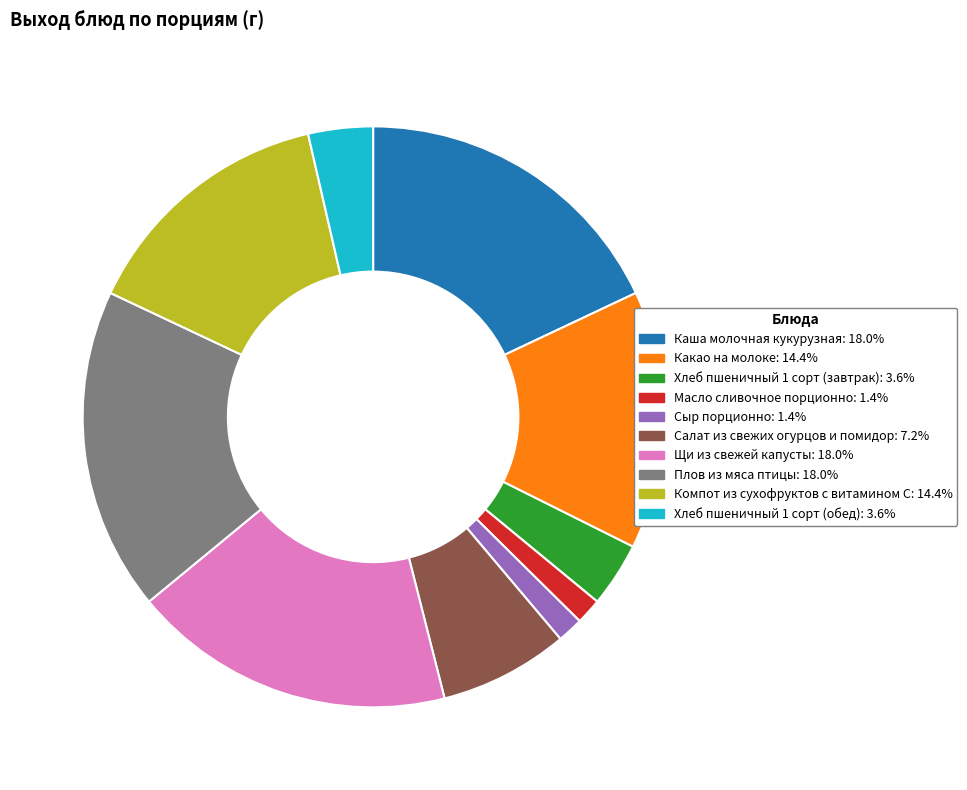

Does any single category account for the majority?

No